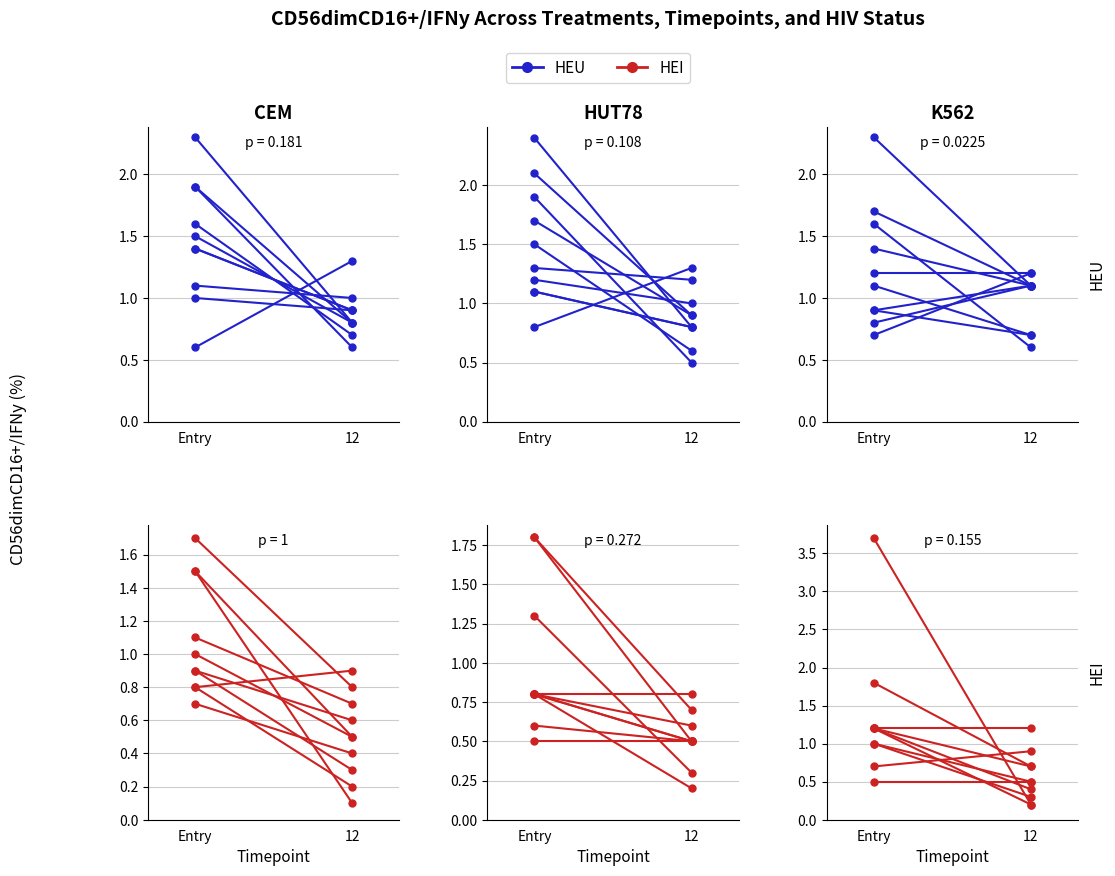

What is the difference between the highest and lowest values at Entry?

0.5